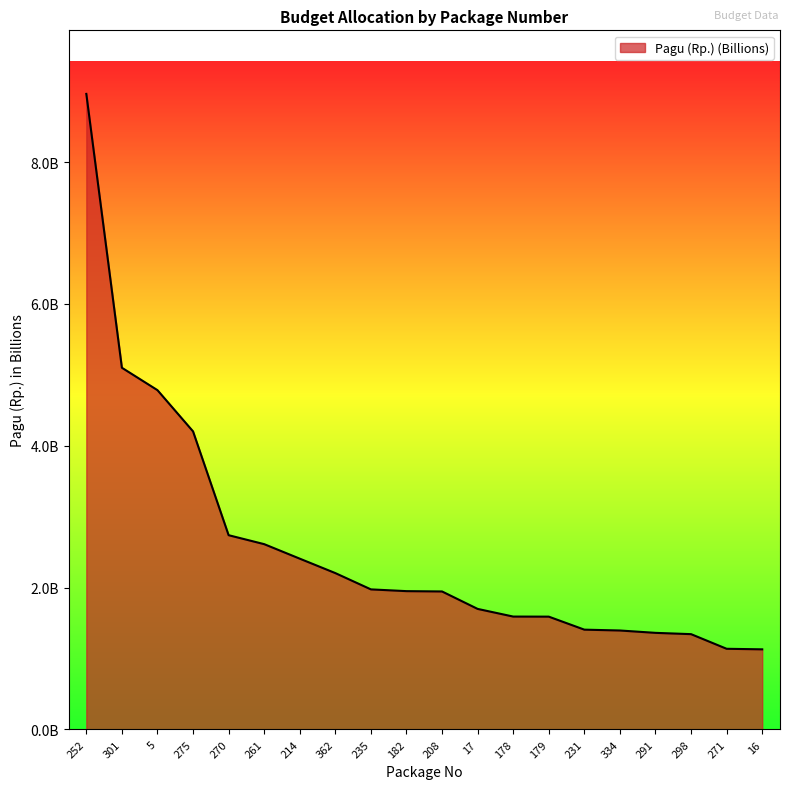

Which category has the highest value across all series?

252